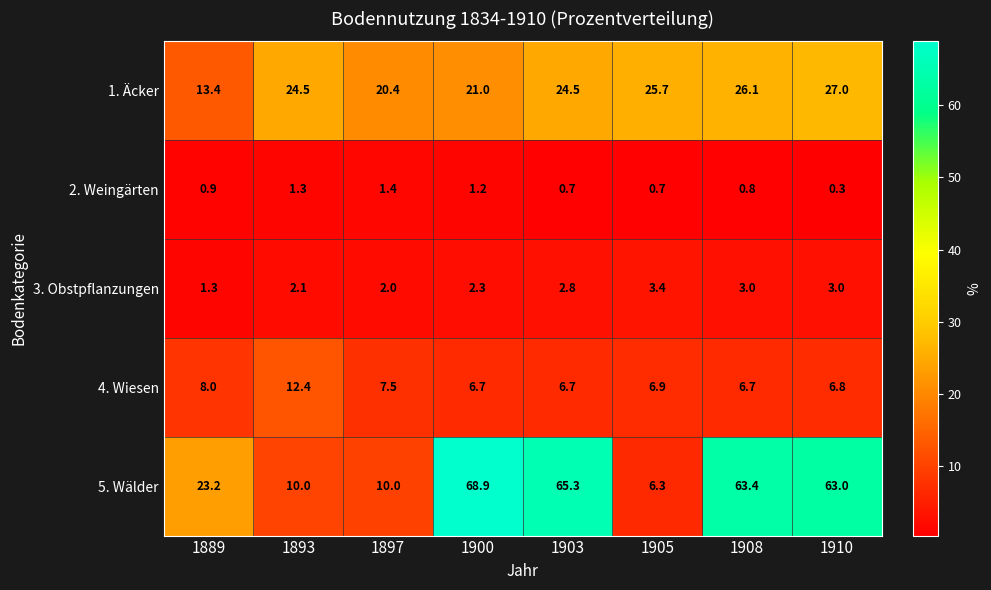

What is the approximate value of 5. Wälder at 1903?

65.3